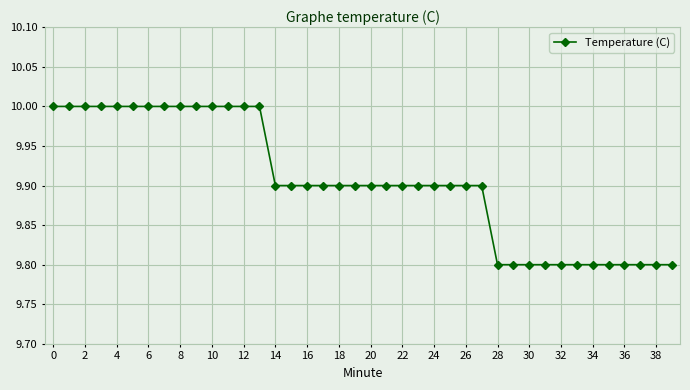

What is the minimum value shown in the chart?

9.8